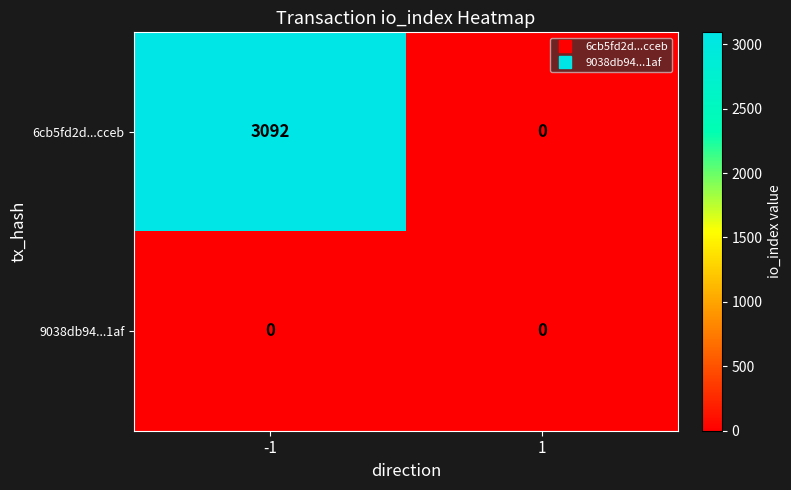

Rank the series by their average value, from highest to lowest.

6cb5fd2d...cceb, 9038db94...1af